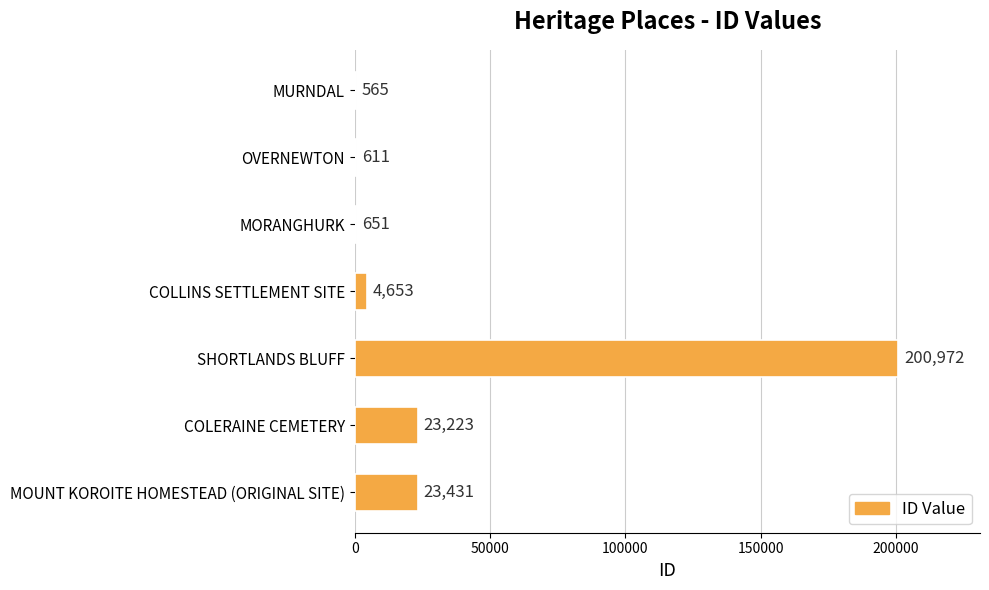

Reading bottom to top, extract all data points from this chart.

MOUNT KOROITE HOMESTEAD (ORIGINAL SITE)=23431	COLERAINE CEMETERY=23223	SHORTLANDS BLUFF=200972	COLLINS SETTLEMENT SITE=4653	MORANGHURK=651	OVERNEWTON=611	MURNDAL=565